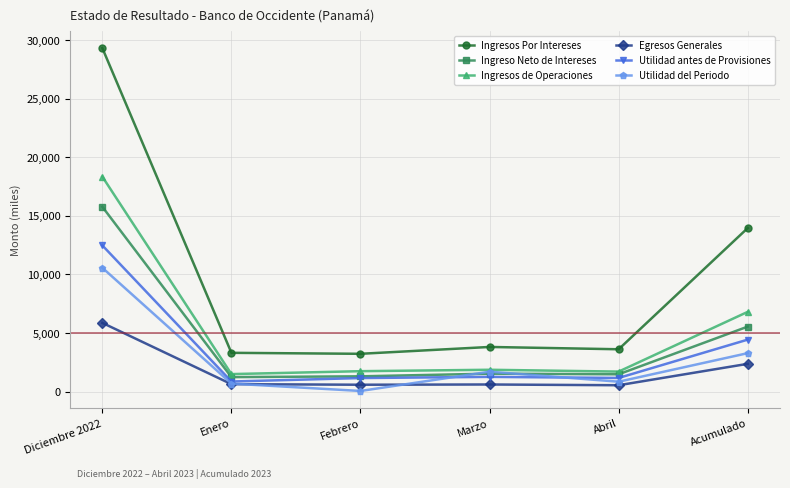

What is the sum of all Ingresos de Operaciones values?

31941.7